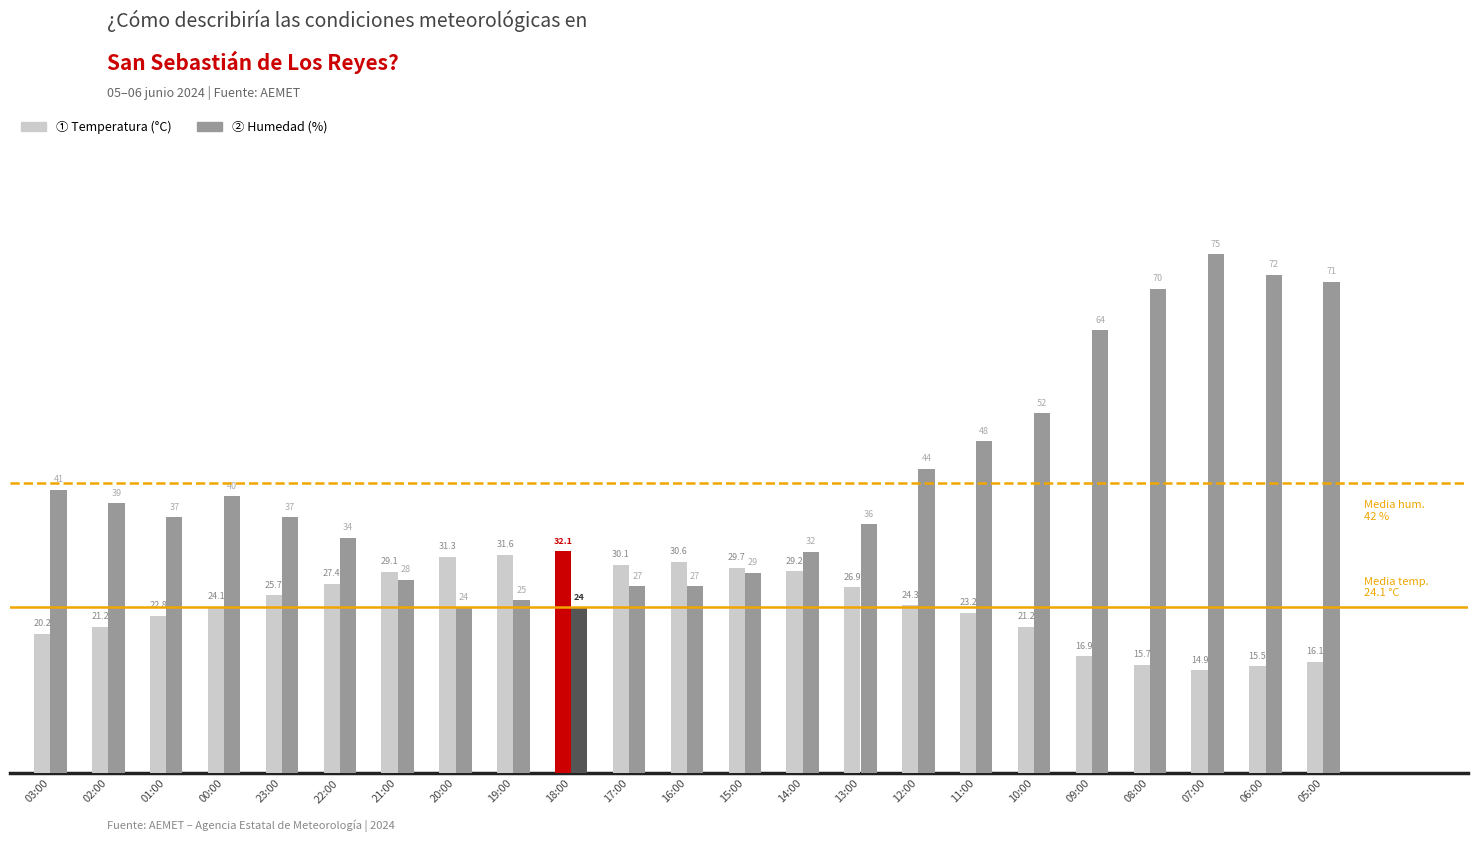

Which category has the highest value across all series?

07:00